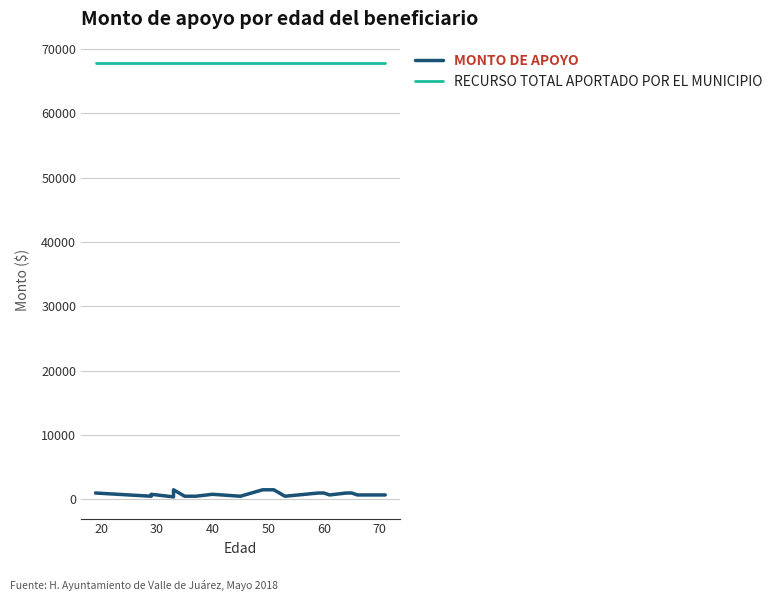

How many lines are shown in the chart?

2